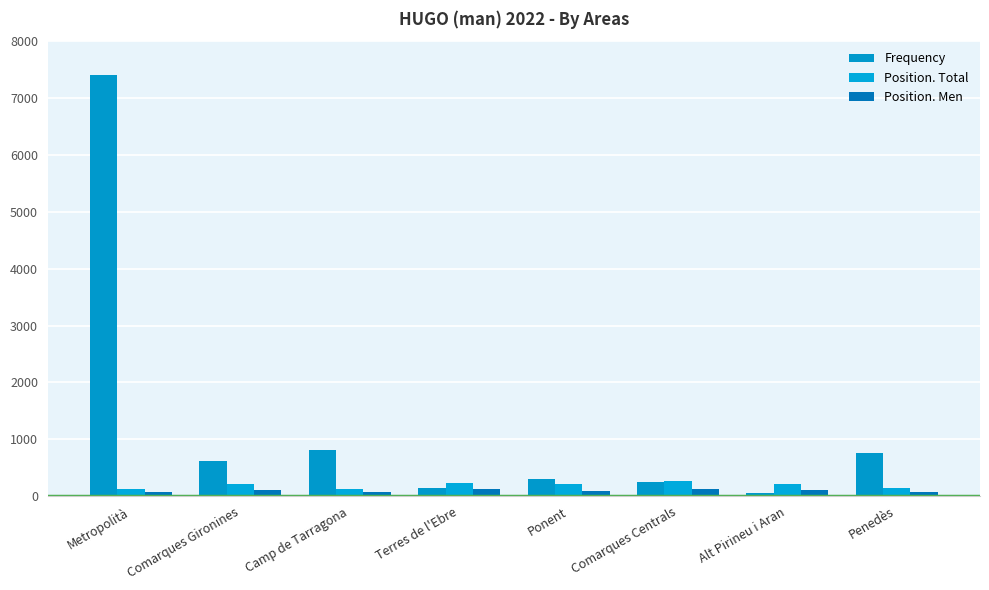

Rank the series at Comarques Centrals from highest to lowest value.

Position. Total, Frequency, Position. Men